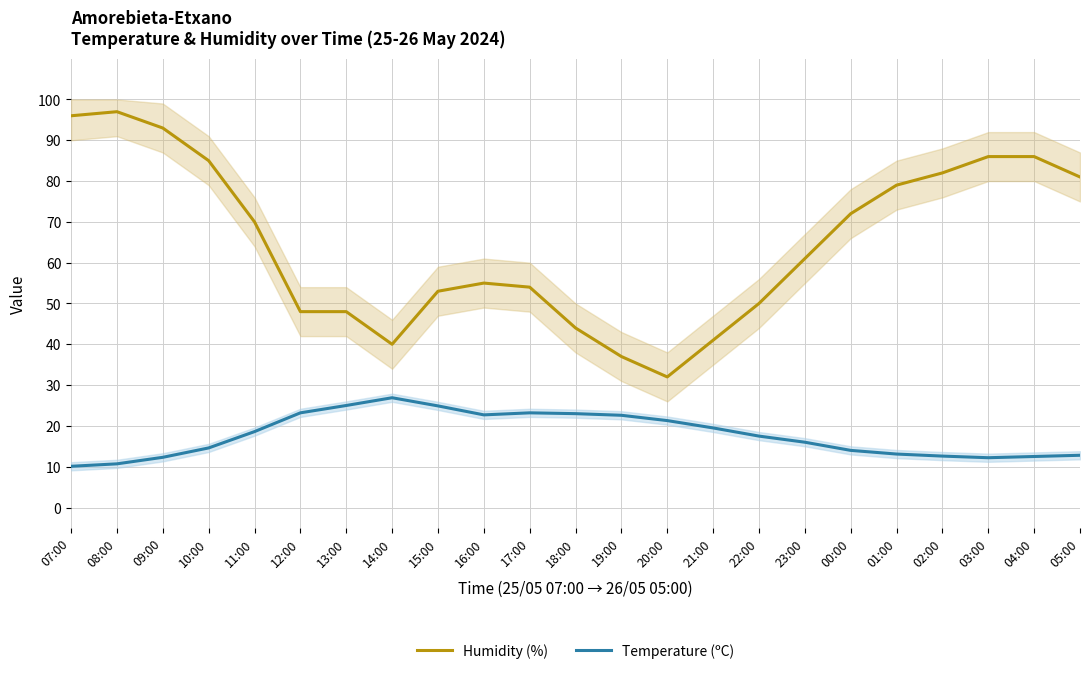

Reading left to right, transcribe all the data shown in this chart.

Humidity (%): 07:00=96.0	08:00=97.0	09:00=93.0	10:00=85.0	11:00=70.0	12:00=48.0	13:00=48.0	14:00=40.0	15:00=53.0	16:00=55.0	17:00=54.0	18:00=44.0	19:00=37.0	20:00=32.0	21:00=41.0	22:00=50.0	23:00=61.0	00:00=72.0	01:00=79.0	02:00=82.0	03:00=86.0	04:00=86.0	05:00=81.0
Temperature (ºC): 07:00=10.1	08:00=10.7	09:00=12.3	10:00=14.6	11:00=18.6	12:00=23.2	13:00=25.0	14:00=26.9	15:00=24.9	16:00=22.7	17:00=23.2	18:00=23.0	19:00=22.6	20:00=21.3	21:00=19.5	22:00=17.5	23:00=16.0	00:00=14.0	01:00=13.1	02:00=12.6	03:00=12.2	04:00=12.5	05:00=12.8